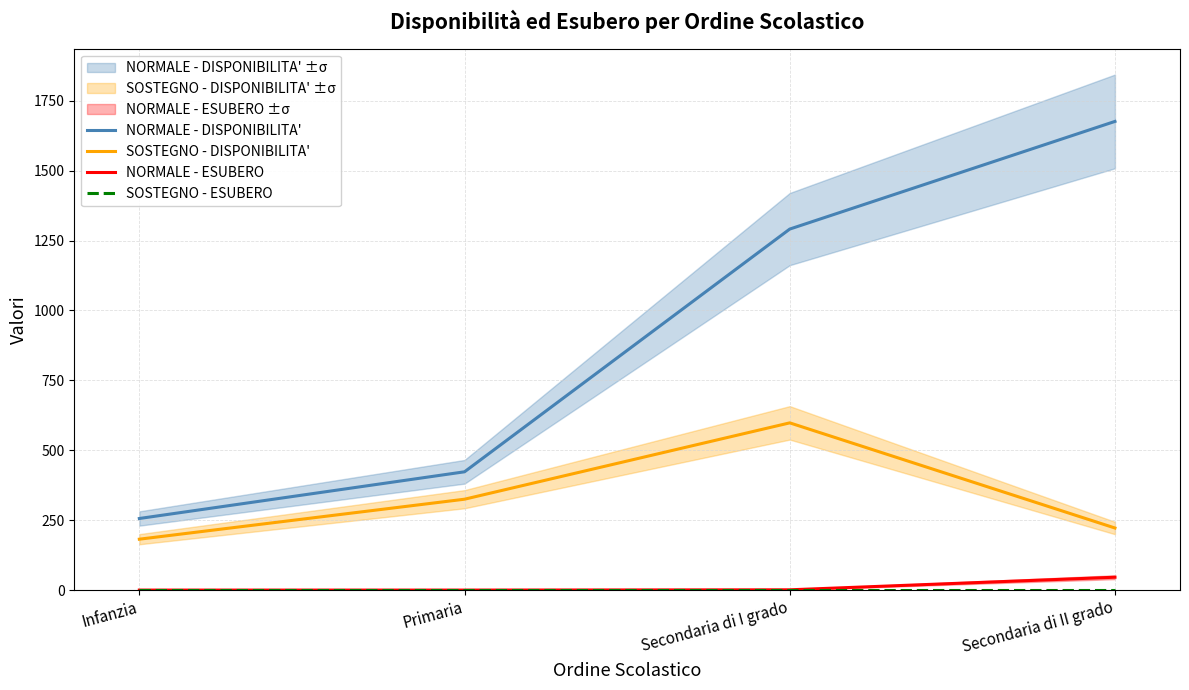

True or false: SOSTEGNO - ESUBERO and NORMALE - ESUBERO intersect in this chart.

False